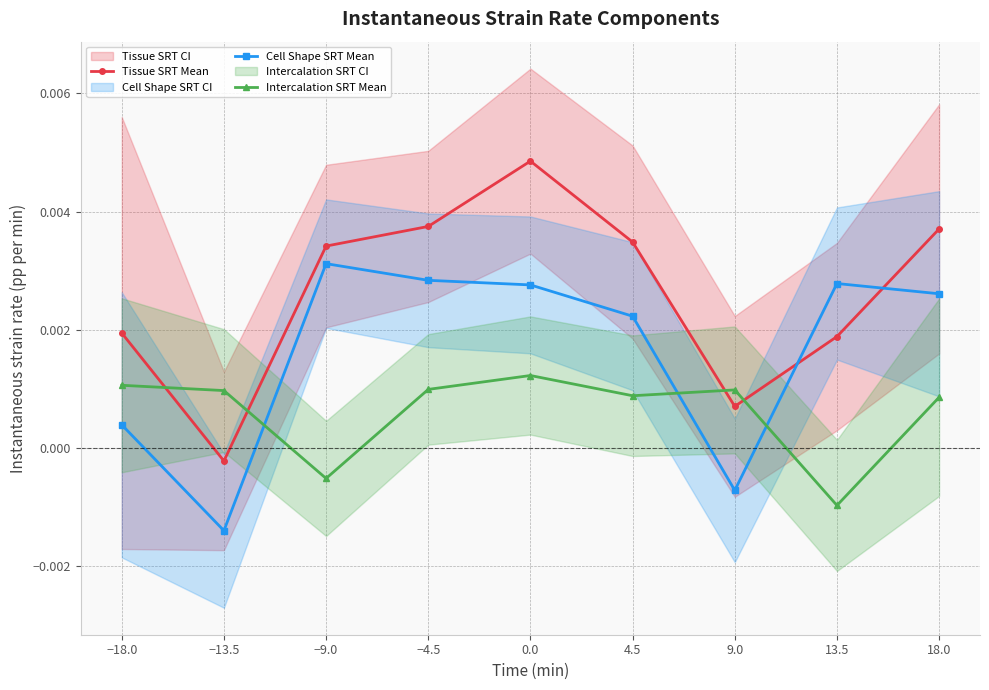

Where is Intercalation SRT Mean nearest to the value 0?

−9.0